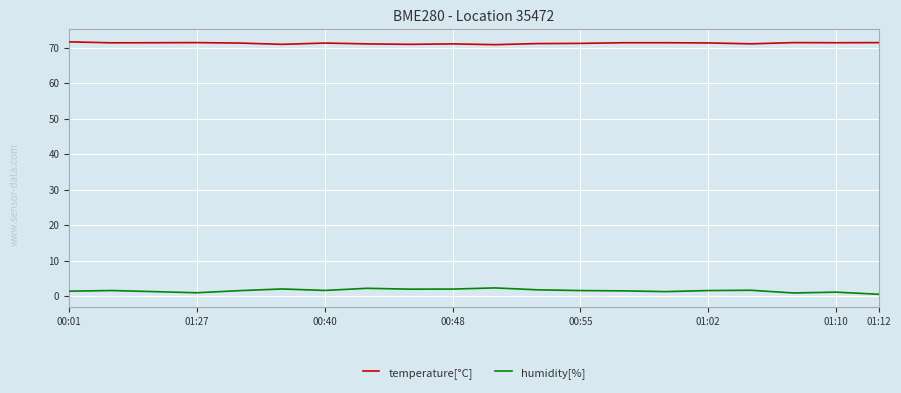

Which series has the largest total across all categories?

temperature[°C]